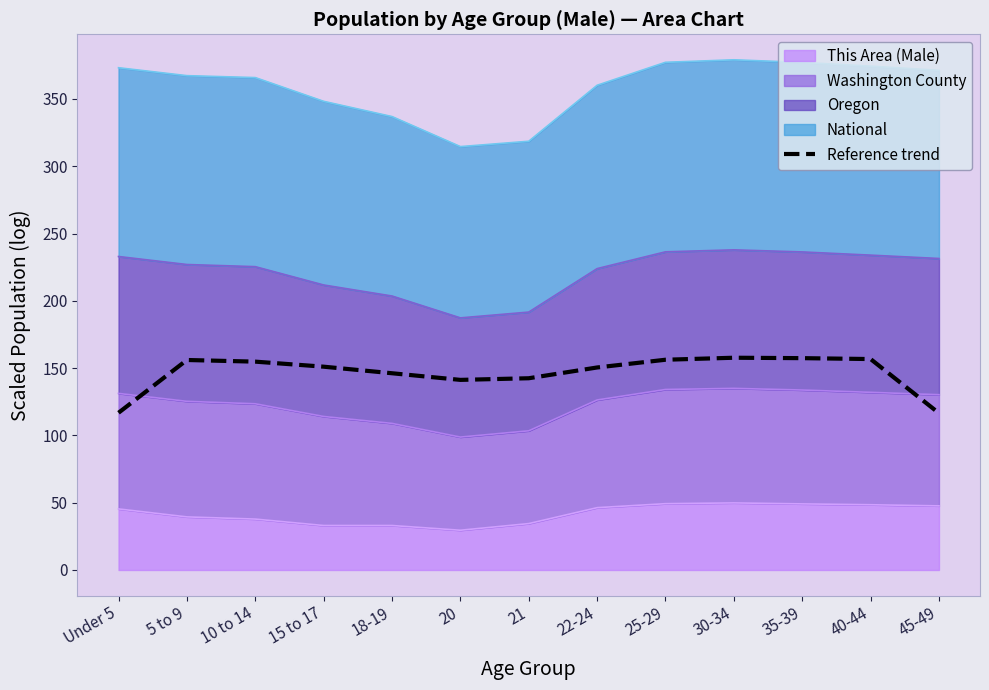

Count the number of categories in the chart.

13